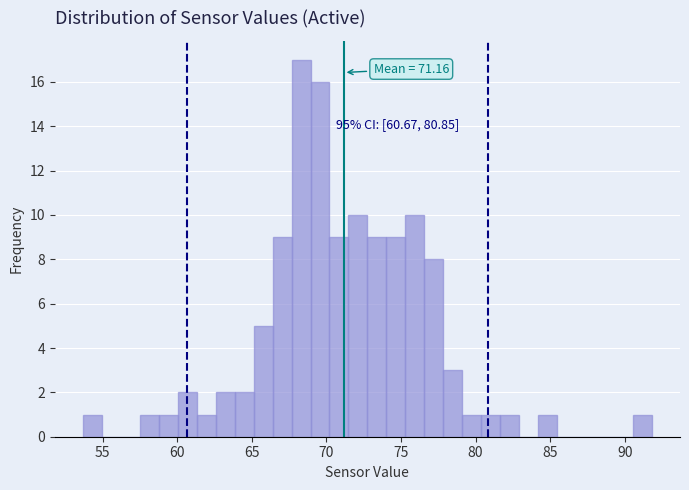

Around what value on the x-axis is the tallest bar? Give the approximate position of its centre, as read against the axis.

68.5